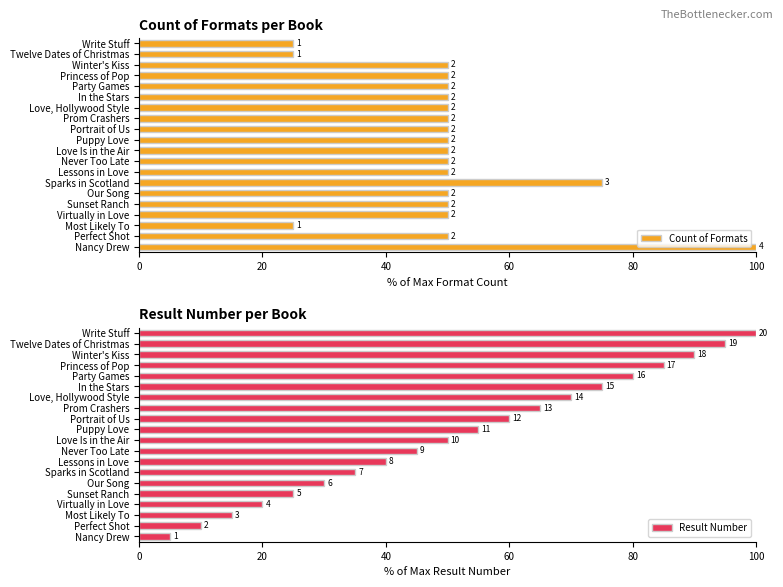

What are all the series names shown in the legend?

Count of Formats, Result Number